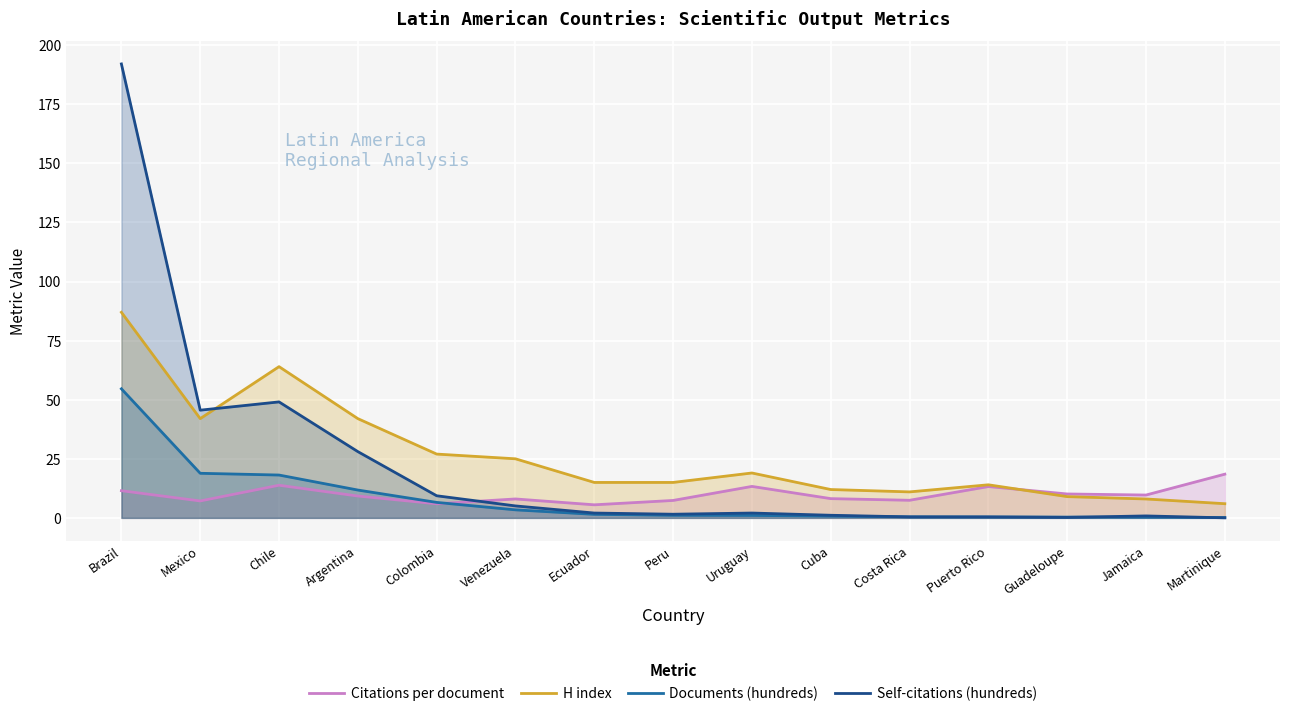

The Citations per document series shows 5.5 at Ecuador. True or false?

True